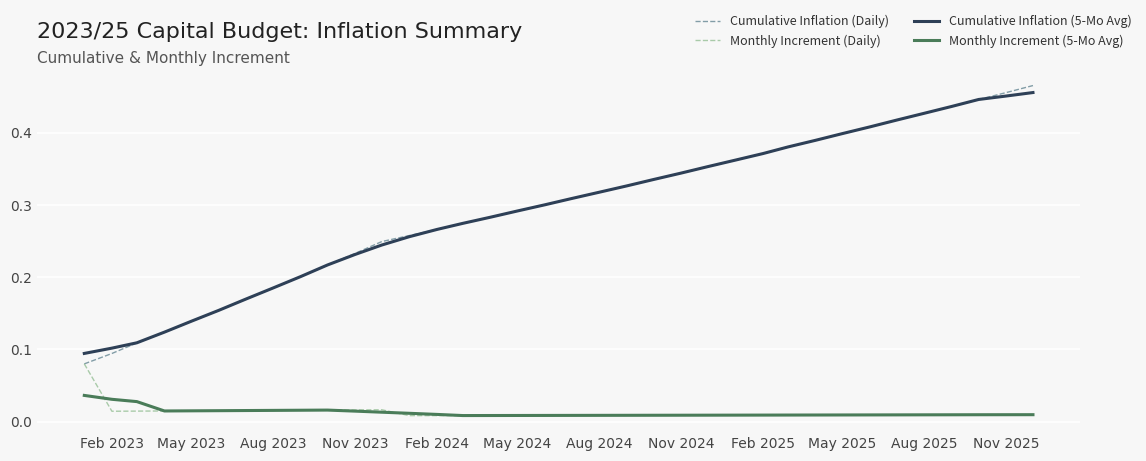

True or false: Monthly Increment (Daily) and Cumulative Inflation (5-Mo Avg) cross at least once.

False